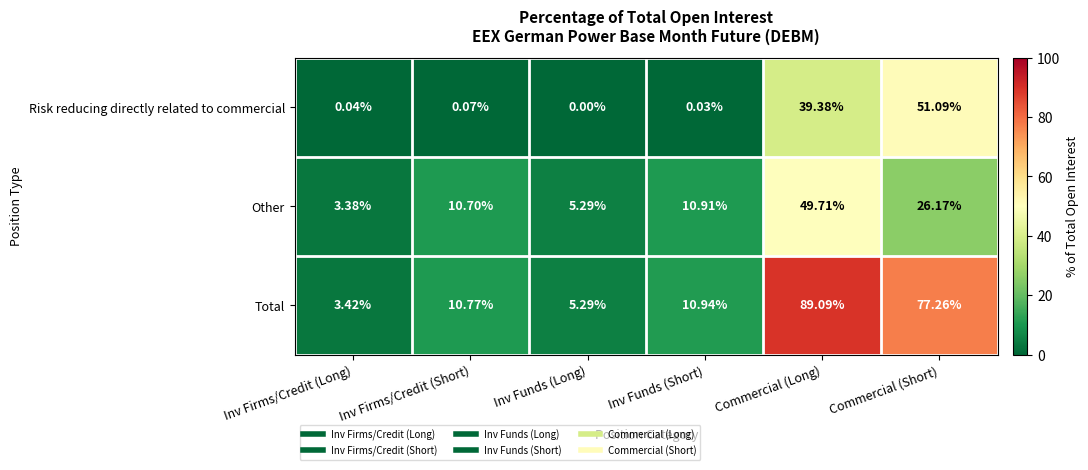

Which category has the lowest value in the Total series?

Inv Firms/Credit (Long)